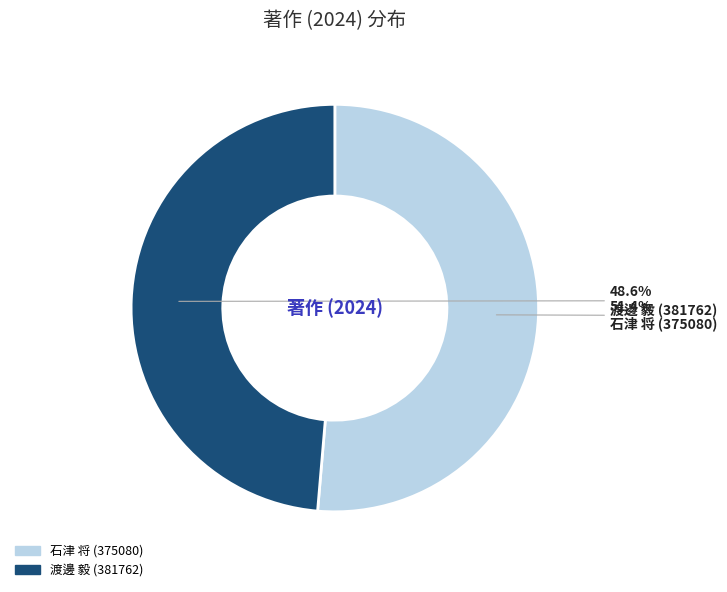

Does any single category account for the majority?

Yes